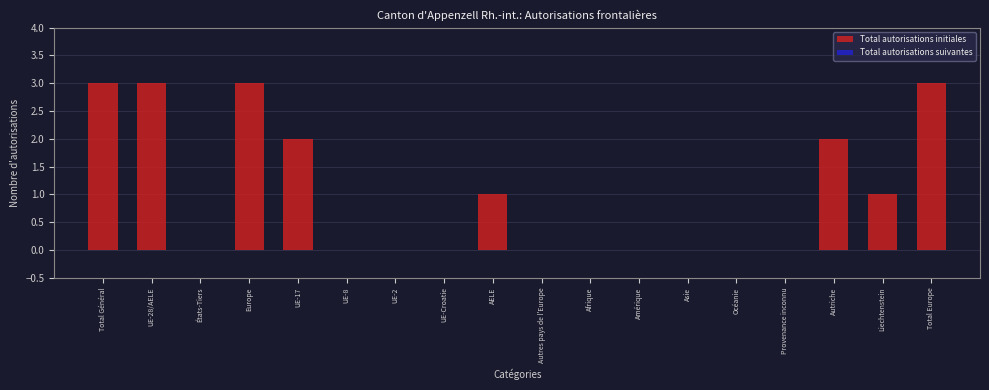

Reading left to right, what are all the values shown in this chart?

Total Général=3	UE-28/AELE=3	États-Tiers=0	Europe=3	UE-17=2	UE-8=0	UE-2=0	UE-Croatie=0	AELE=1	Autres pays de l'Europe=0	Afrique=0	Amérique=0	Asie=0	Océanie=0	Provenance inconnu=0	Autriche=2	Liechtenstein=1	Total Europe=3